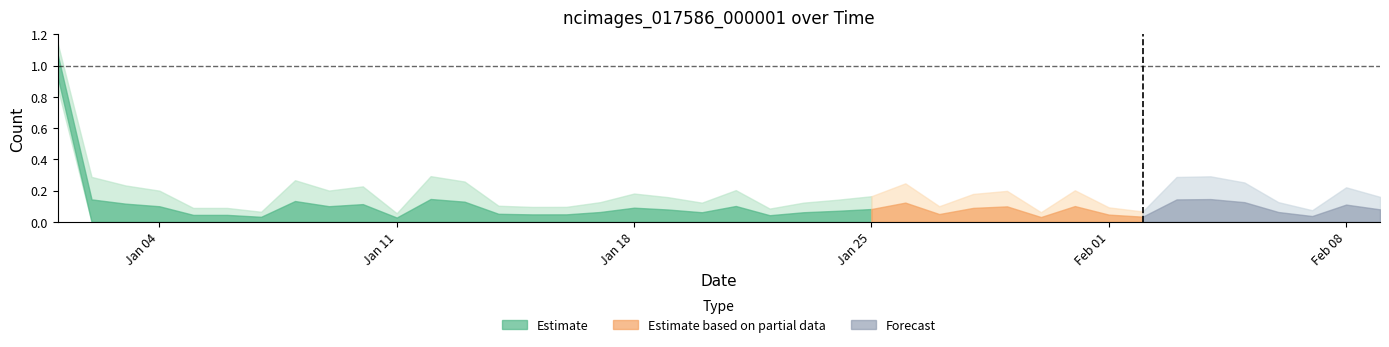

How many lines are shown in the chart?

1